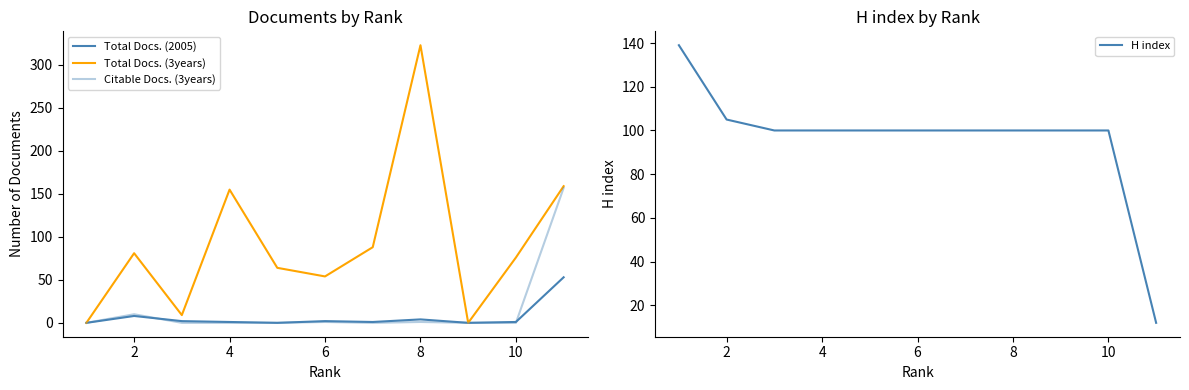

What are all the series names shown in the legend?

Total Docs. (2005), Total Docs. (3years), Citable Docs. (3years), H index